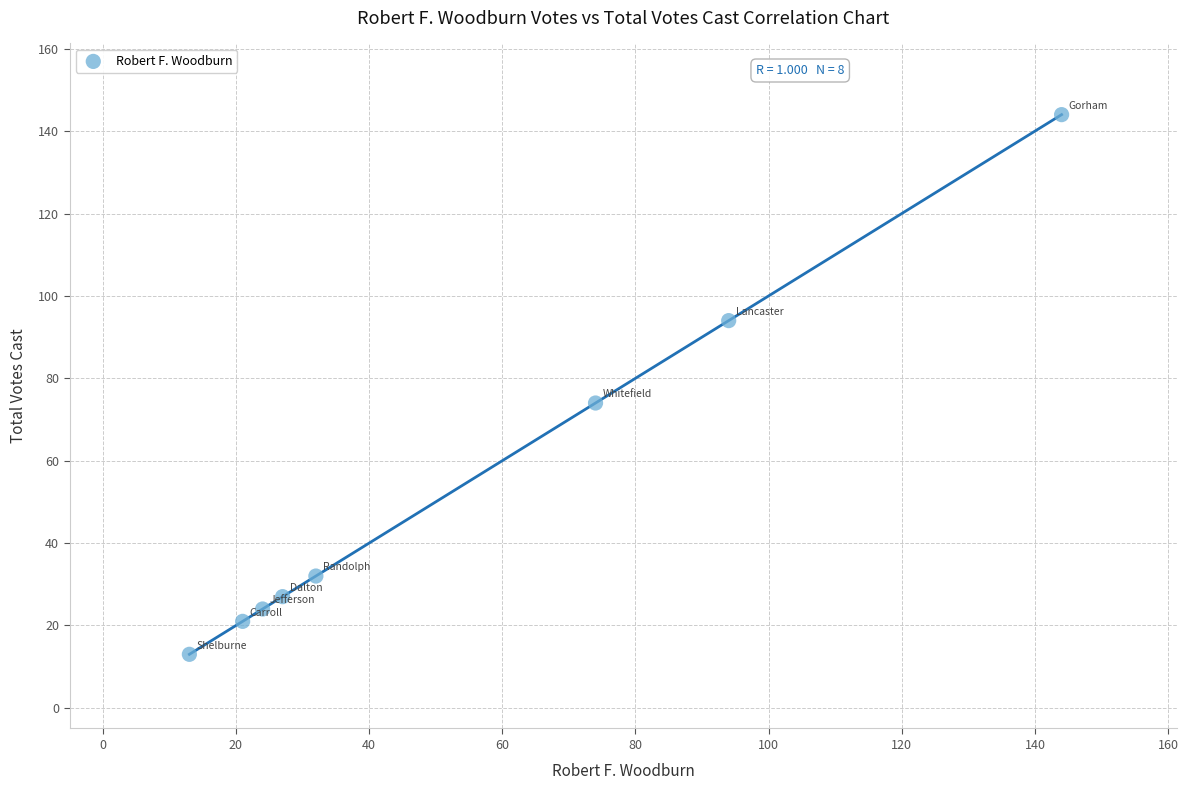

What is the average X value?

54